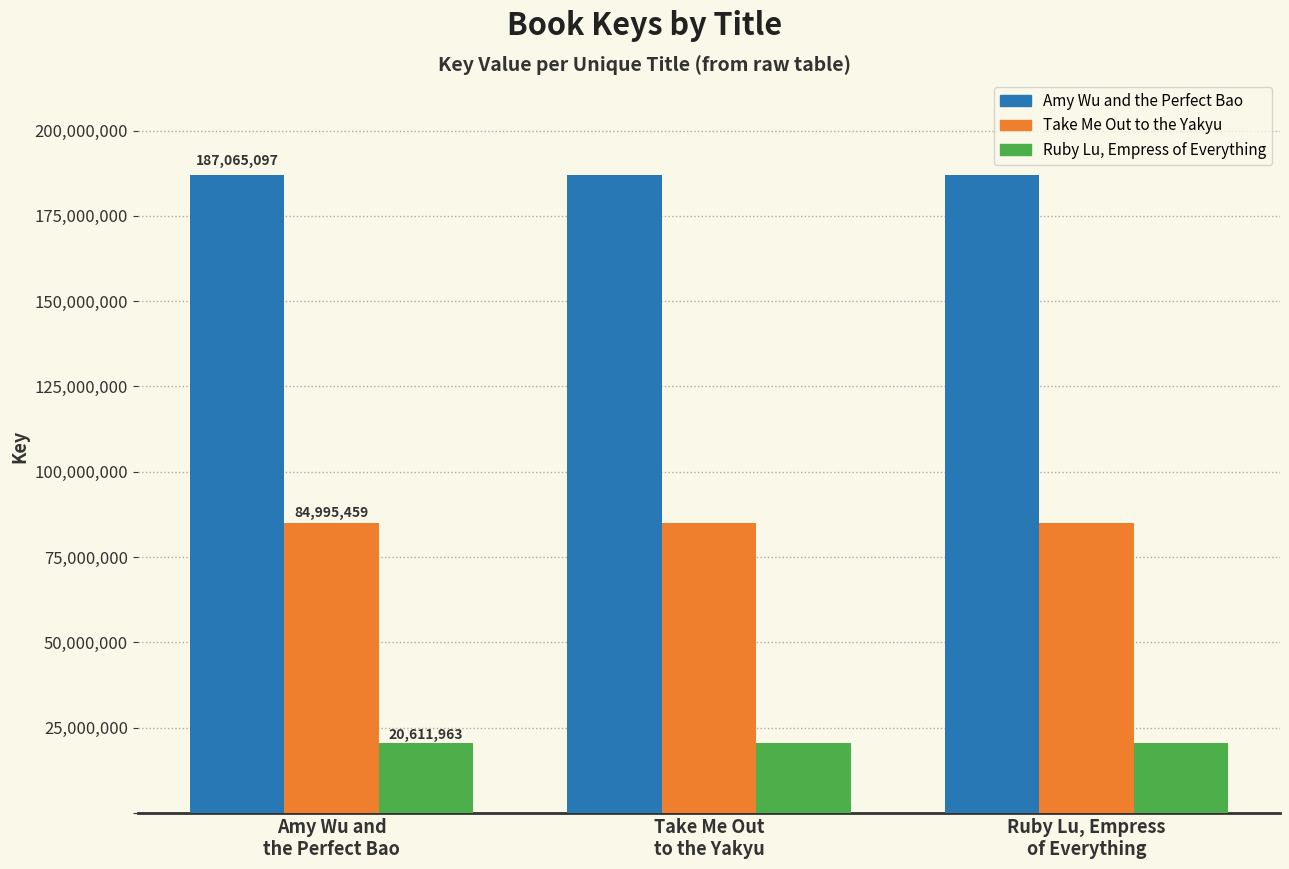

Are the bars grouped side by side (vs. stacked)?

Yes